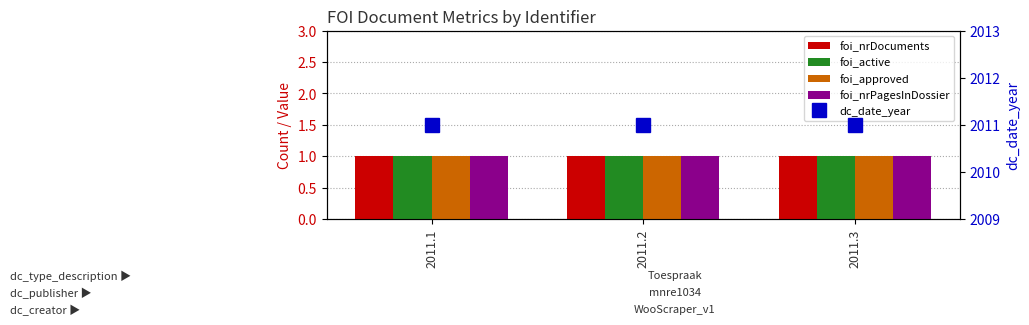

Which series changed the most between 2011.2 and 2011.3?

foi_nrDocuments